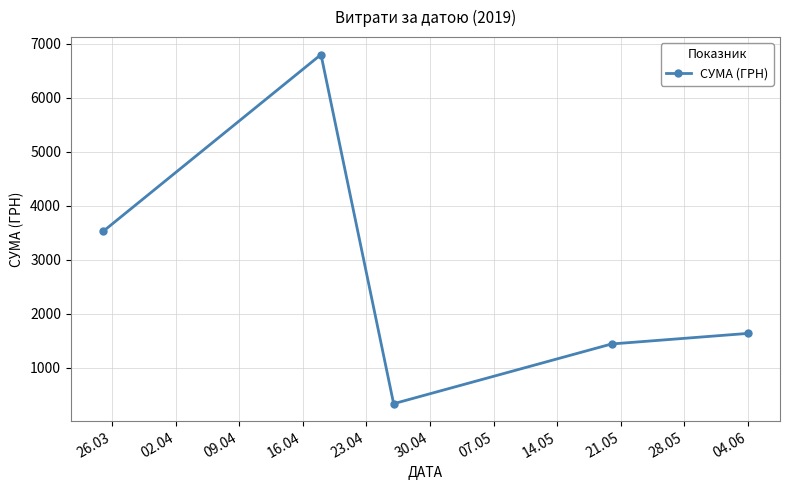

What is the average value?

2747.8